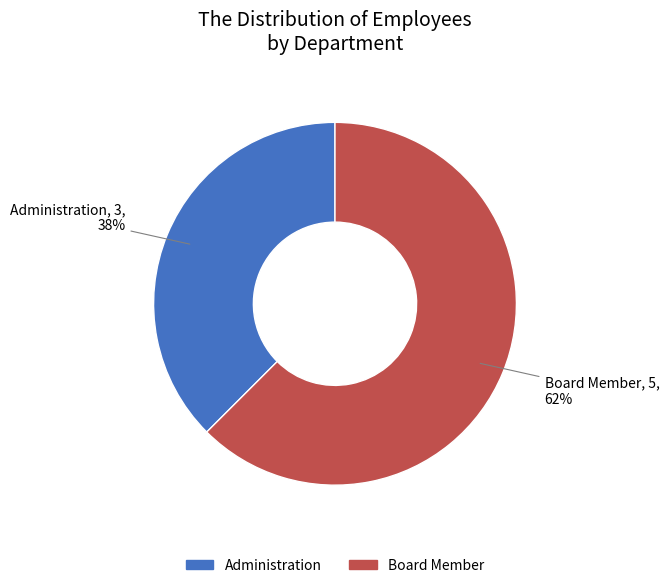

True or false: Board Member accounts for 69% of the total.

False